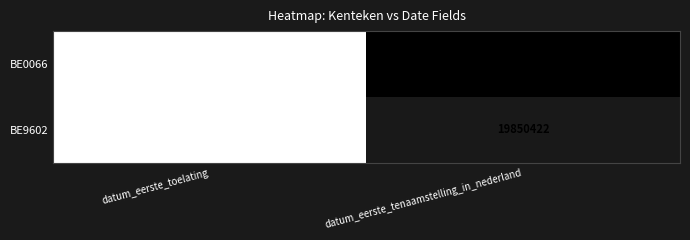

Which series has the largest total across all categories?

BE0066